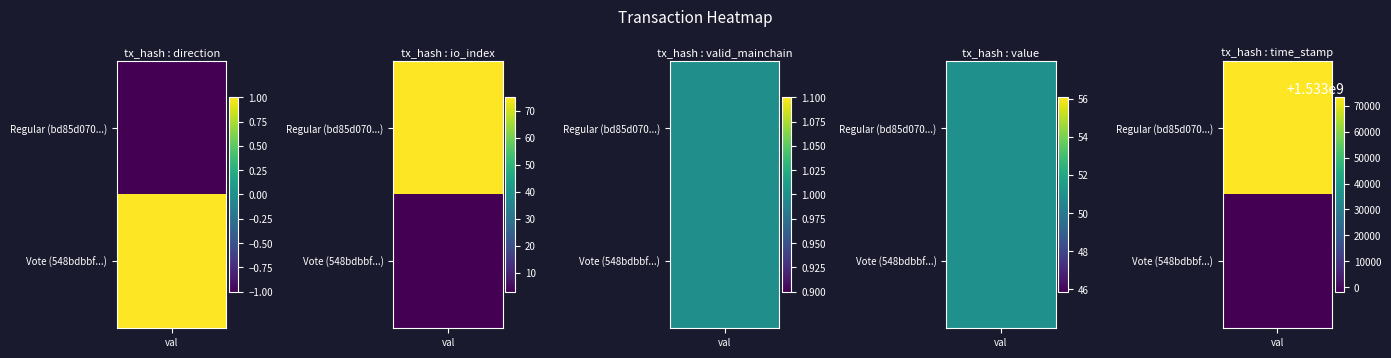

What is the minimum value shown in the chart?

-1.0